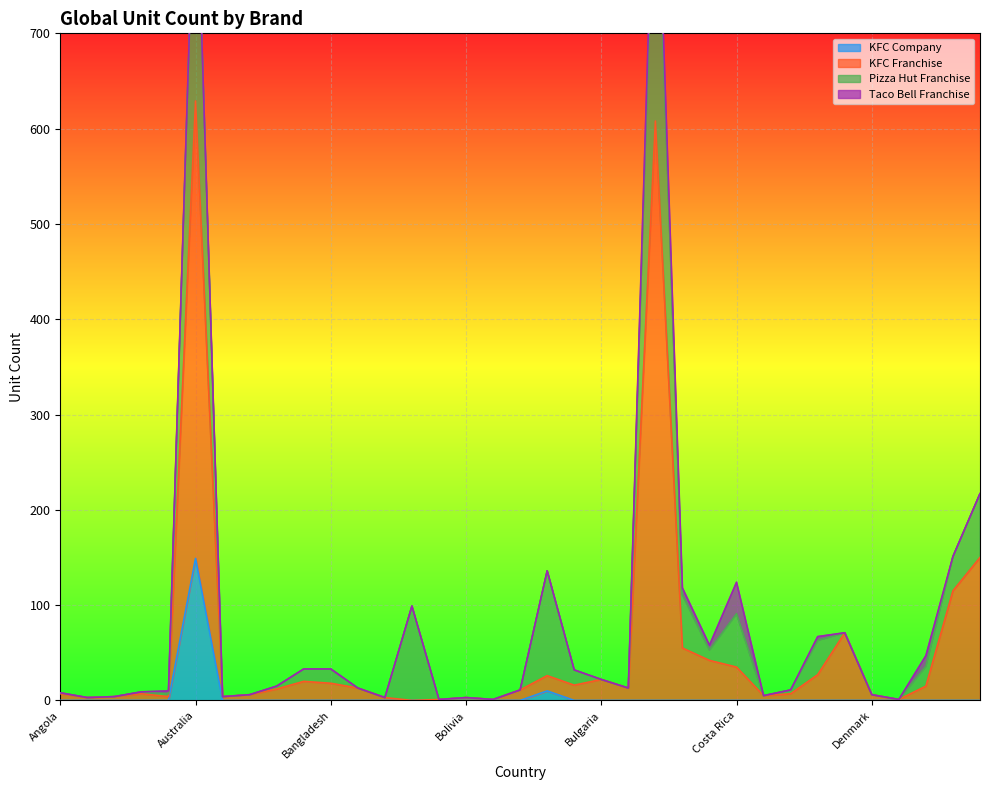

What is the highest value of the KFC Company series?

149